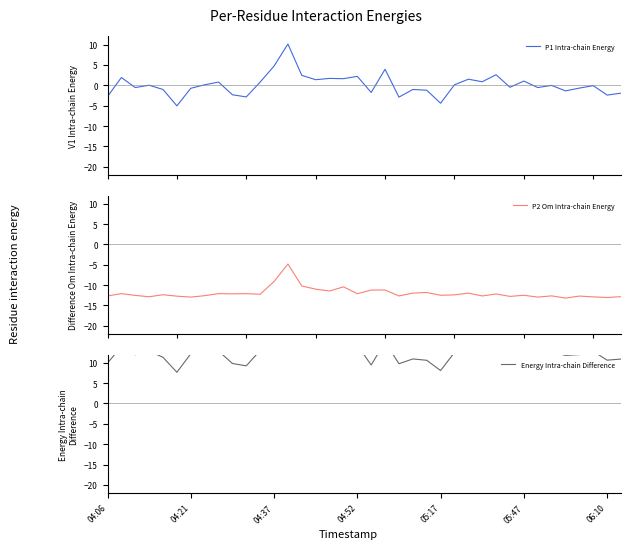

True or false: P2 Om Intra-chain Energy and Energy Intra-chain Difference intersect in this chart.

False